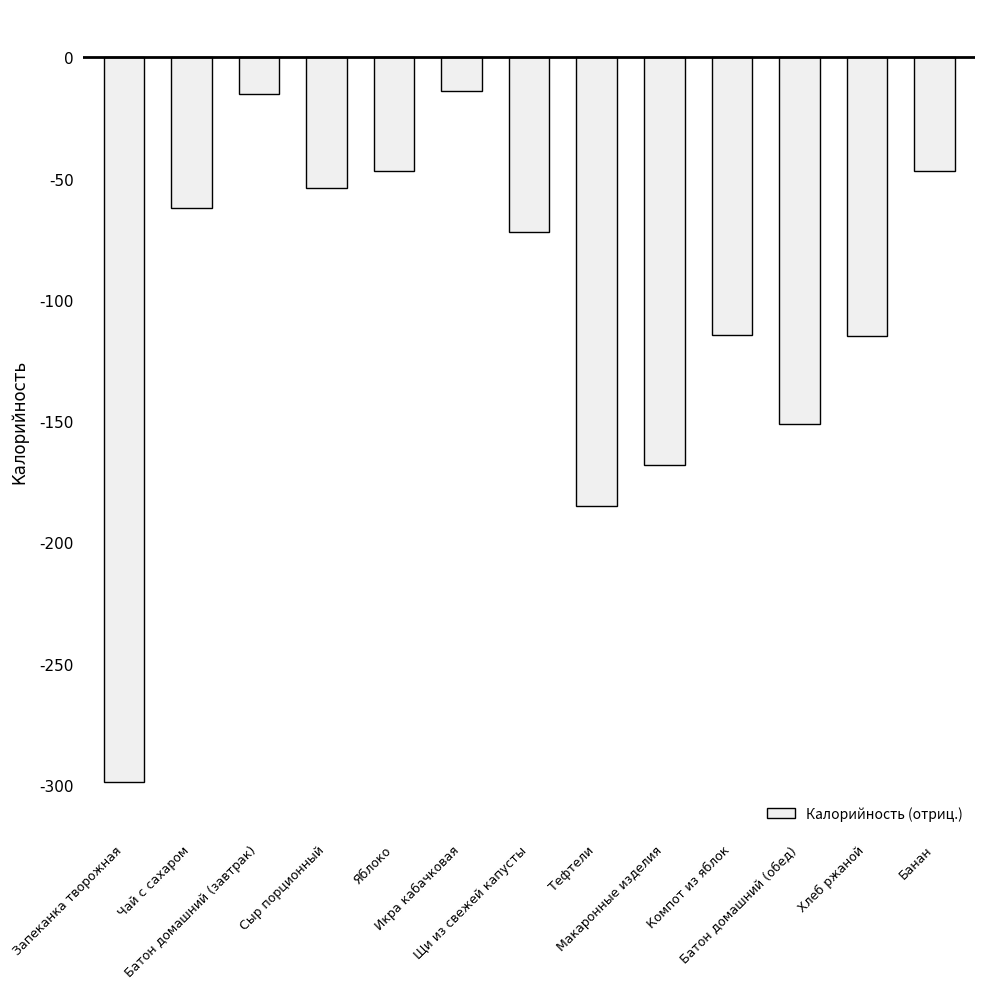

What is the value of the 7th bar from the left?

-72.0